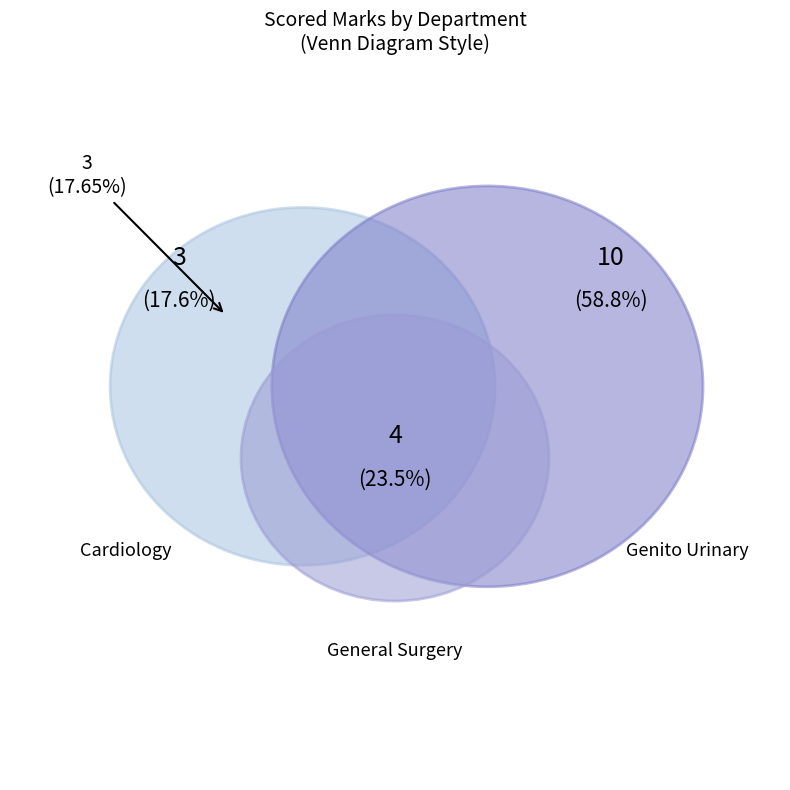

How much of the chart is everything except GENITO URINARY SURGERY?

41.2%